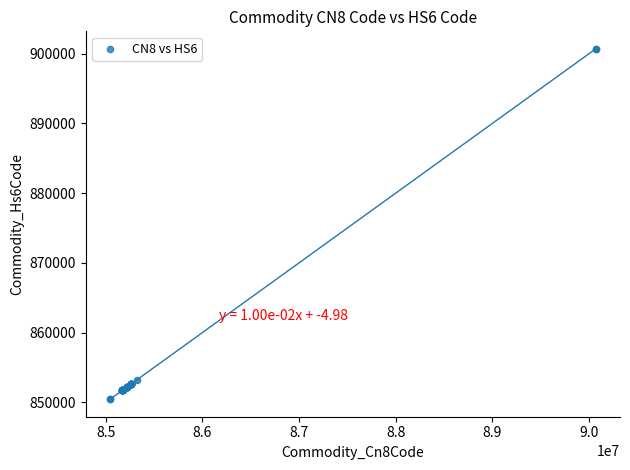

What Y value in the scatter plot is closest to 875565?

853190